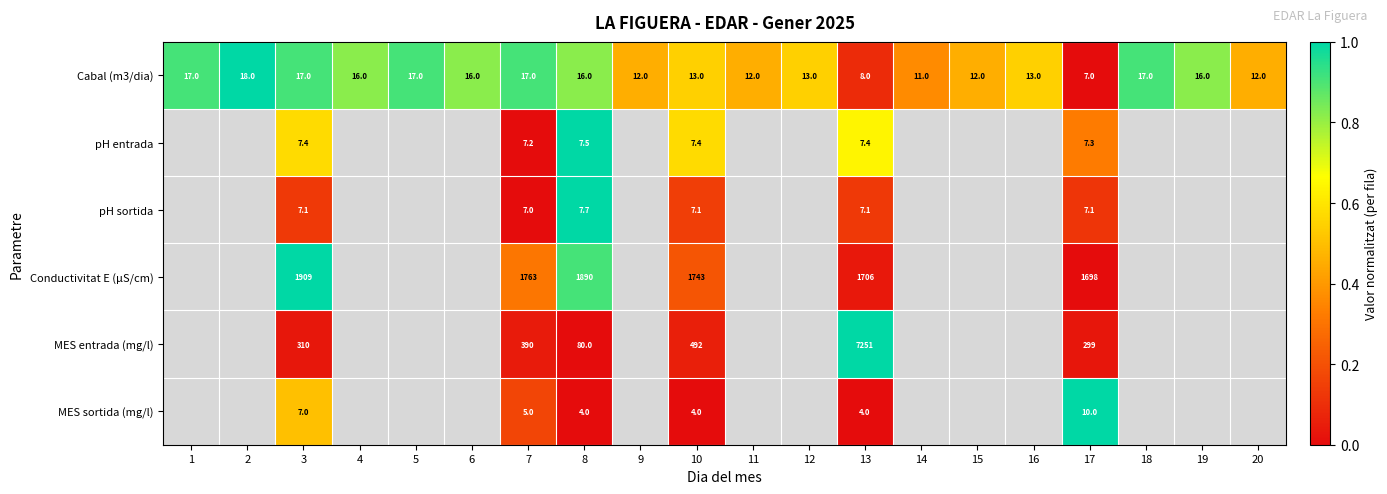

Rank the series at 13 from highest to lowest value.

MES entrada (mg/l), Conductivitat E (µS/cm), Cabal (m3/dia), pH entrada, pH sortida, MES sortida (mg/l)